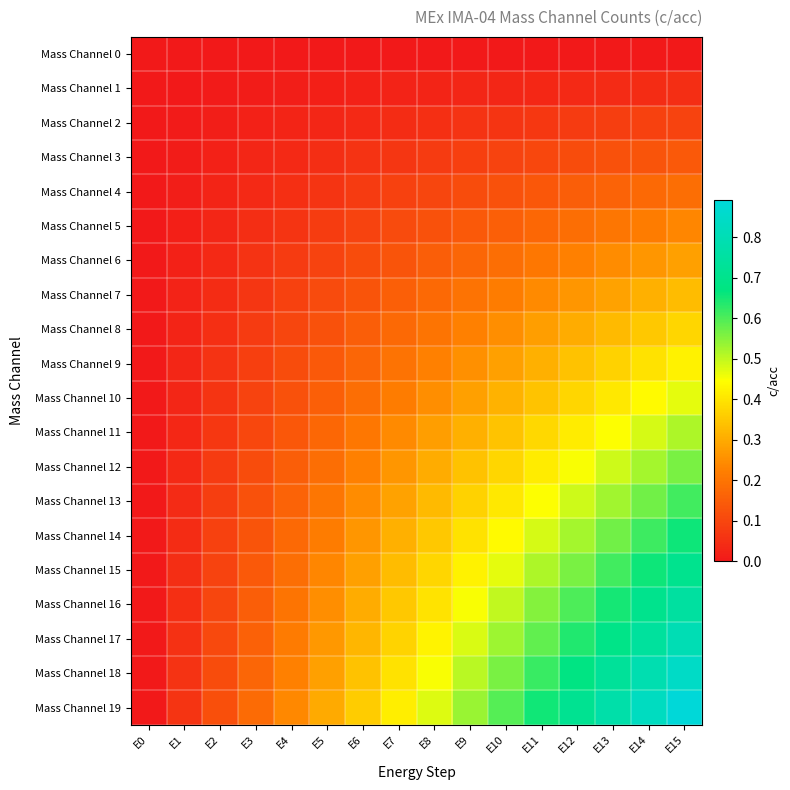

Which series has the widest spread of values?

Mass Channel 19